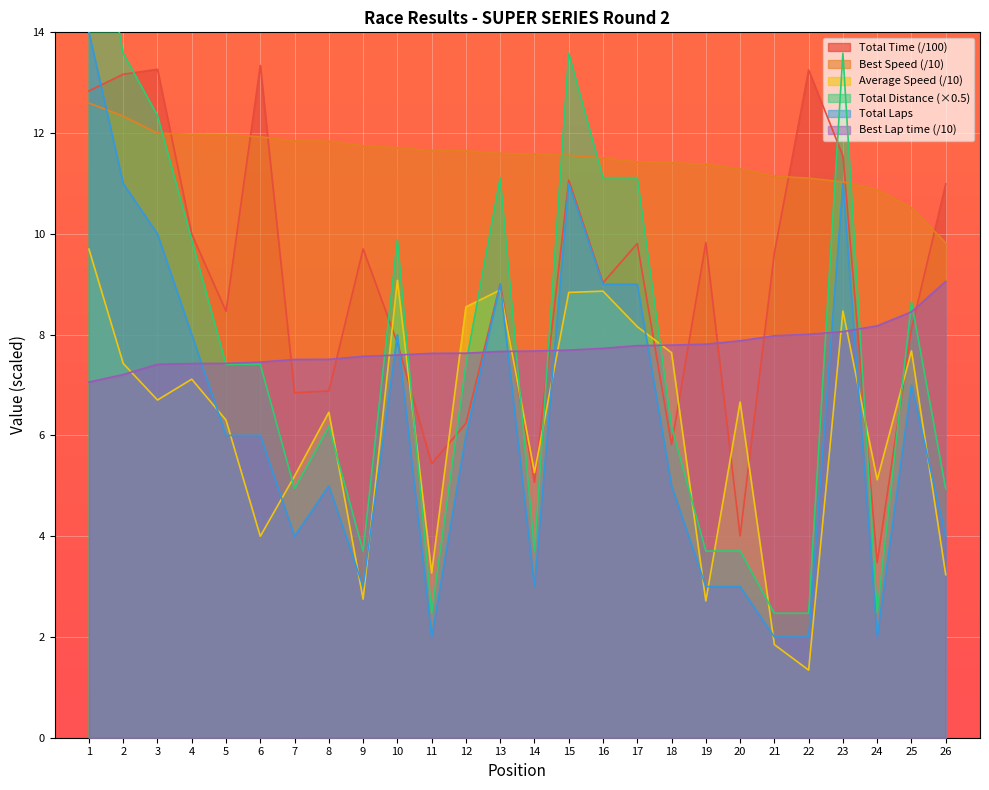

True or false: Best Speed (/10) and Best Lap time (/10) intersect in this chart.

False